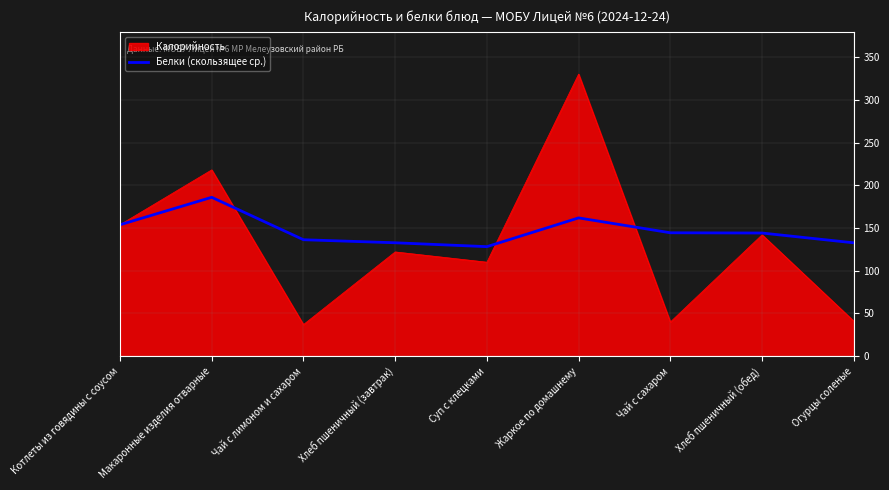

What is the greatest value displayed?

330.0